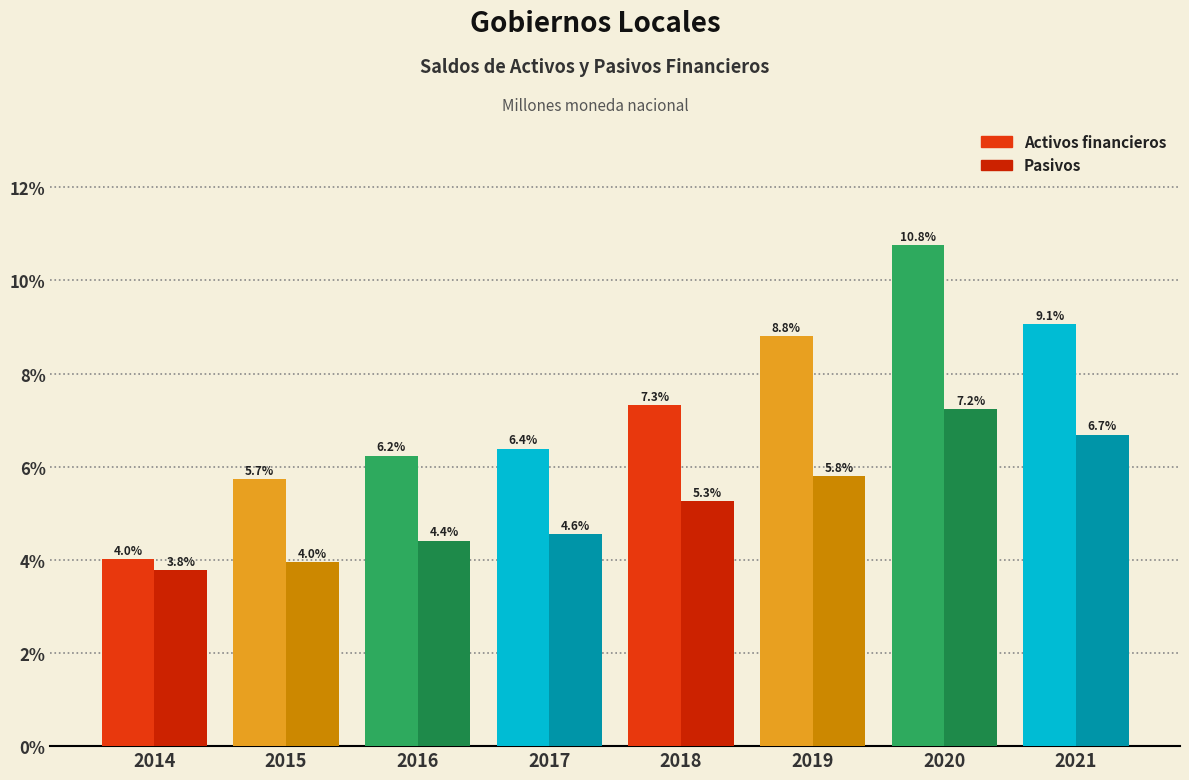

Are the bars grouped side by side (vs. stacked)?

Yes